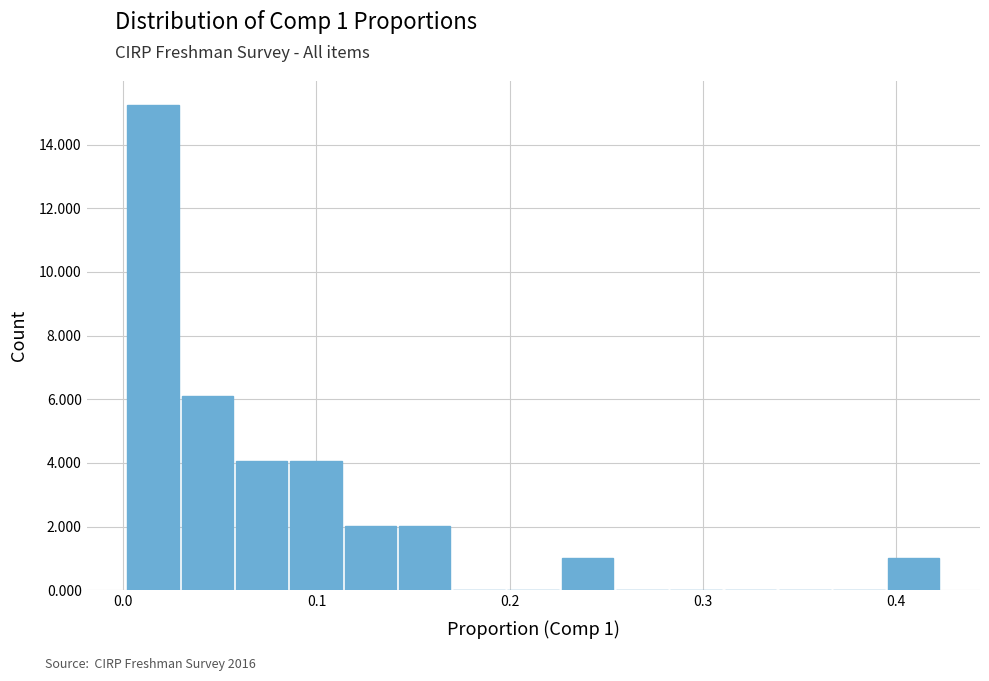

Around what value on the x-axis is the tallest bar? Give the approximate position of its centre, as read against the axis.

0.02